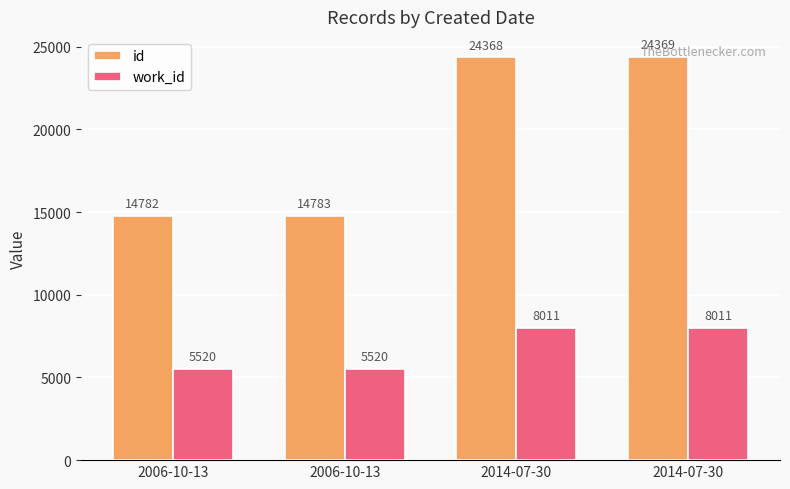

What are all the series names shown in the legend?

id, work_id